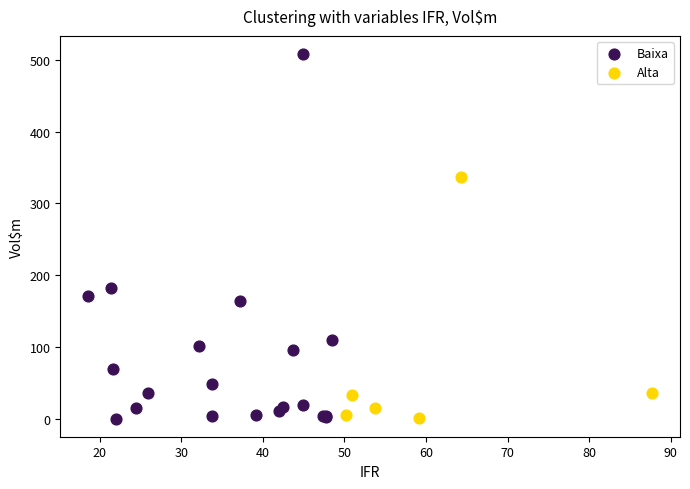

Which series reaches the maximum Y coordinate?

Baixa